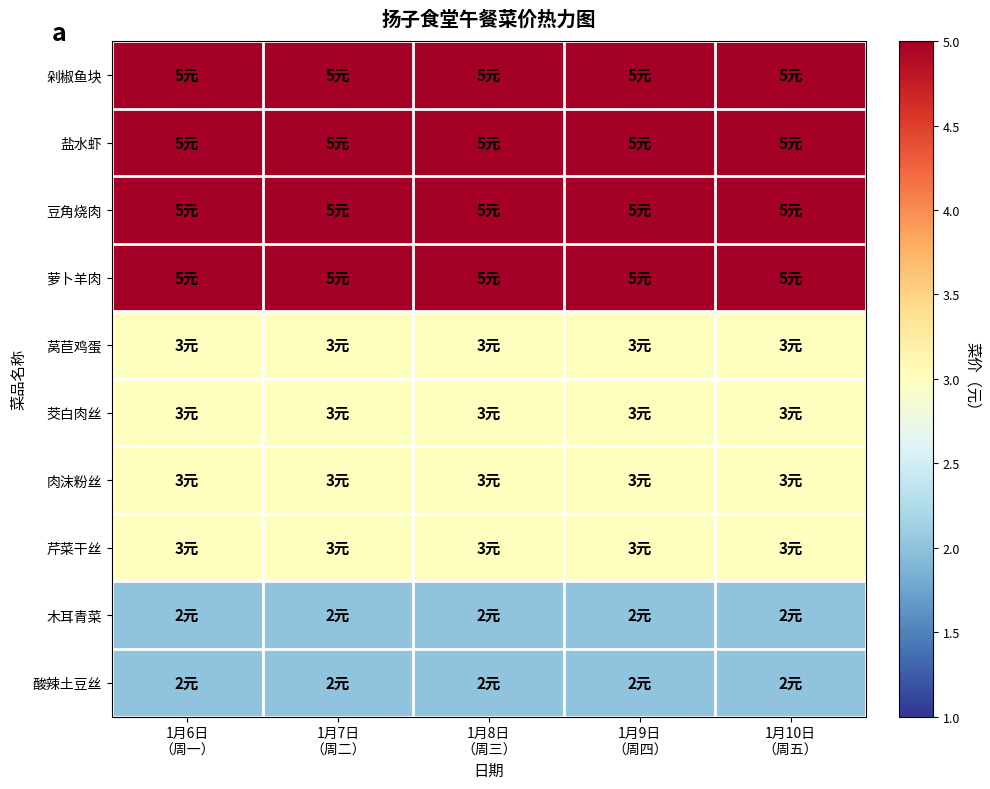

What is the total value across all series at 1月8日
（周三）?

36